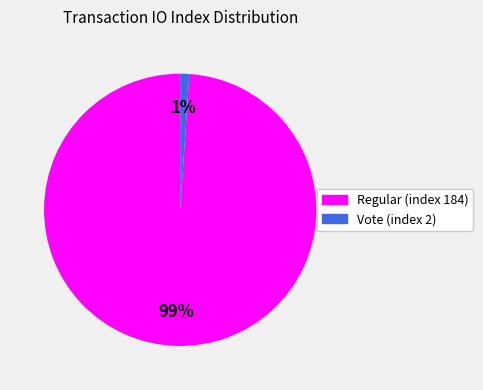

Is the sum of Regular (index 184) and Vote (index 2) greater than half?

Yes